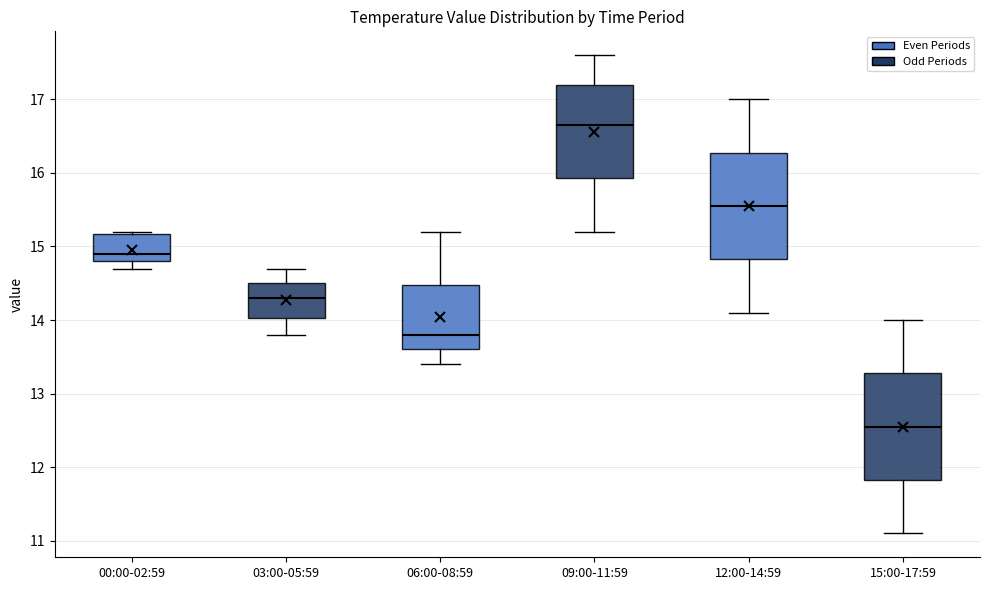

Where does the median line of the box for 00:00-02:59 sit on the y-axis? The values are not printed on the chart, so give them approximately, as read against the axis.

14.9